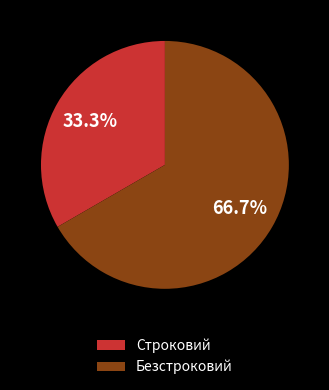

Which slice is the largest?

Безстроковий